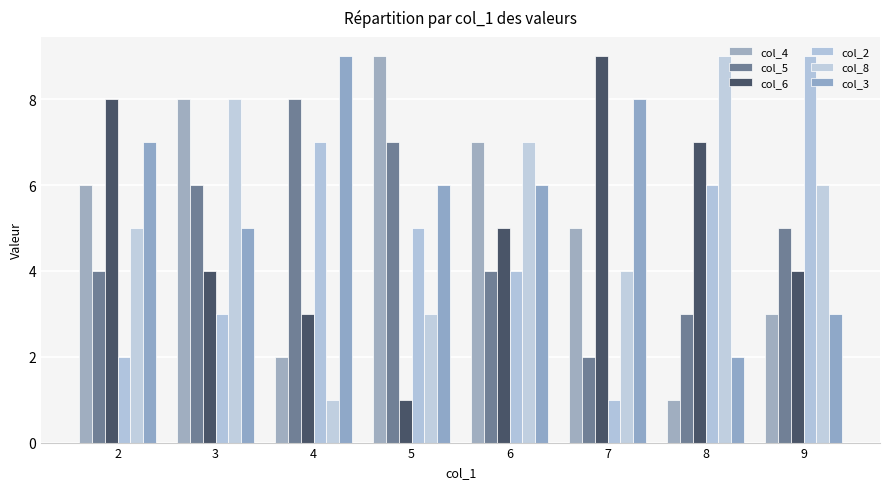

Which series has the widest spread of values?

col_4